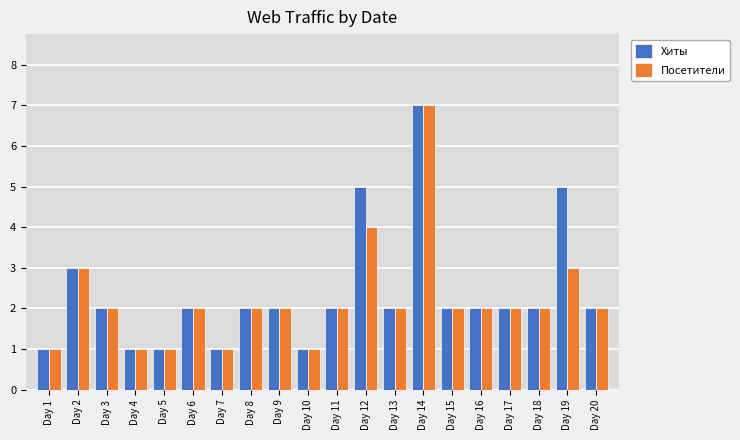

At which category does the chart reach its peak across all series?

Day 14